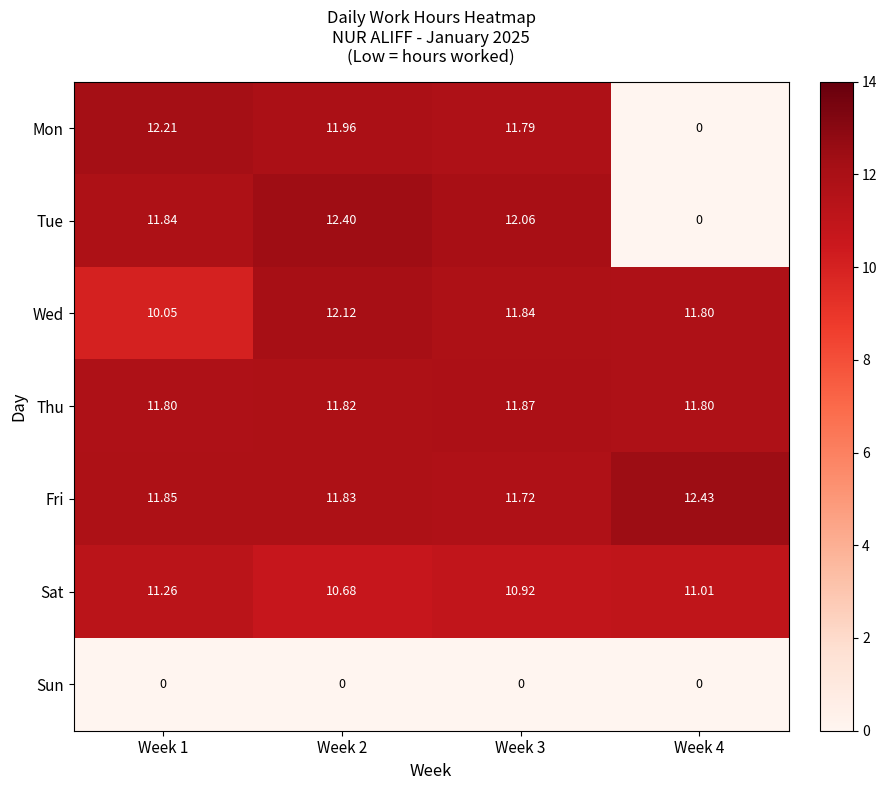

At which category is the sum across all series the highest?

Week 2